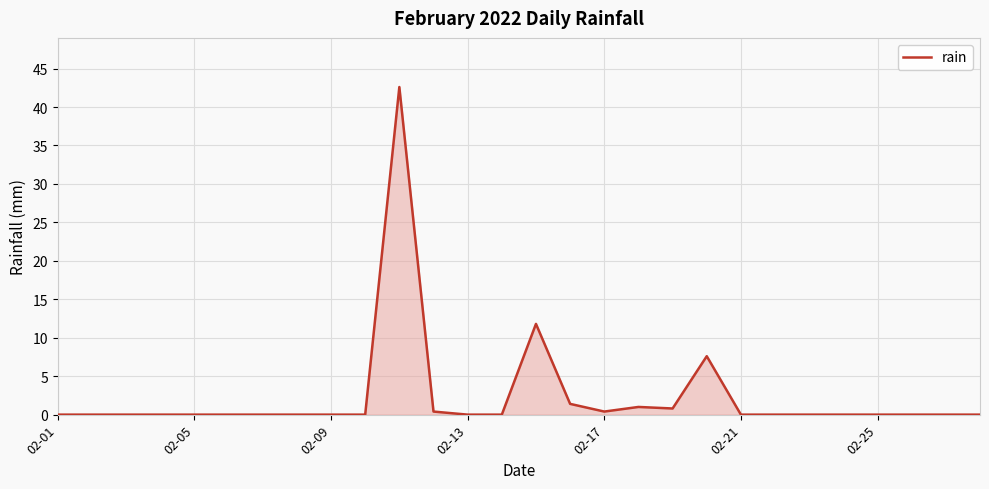

What is the maximum value shown in the chart?

42.6